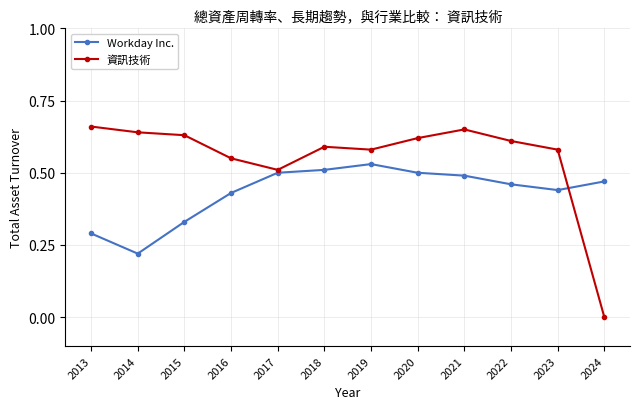

Which series has the largest total across all categories?

資訊技術